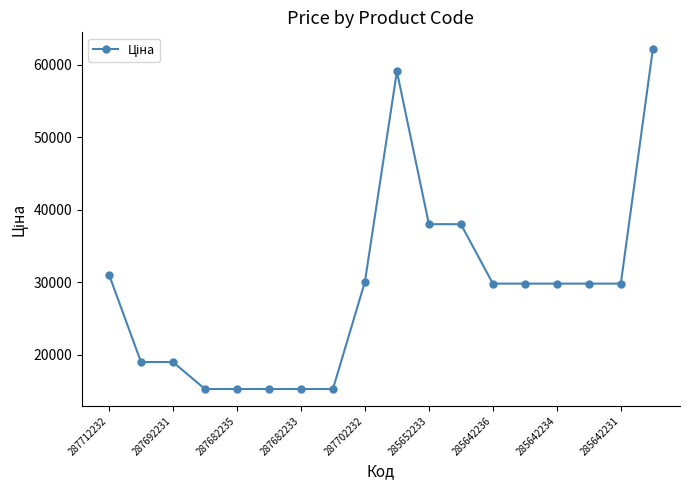

What is the greatest value displayed?

62116.9